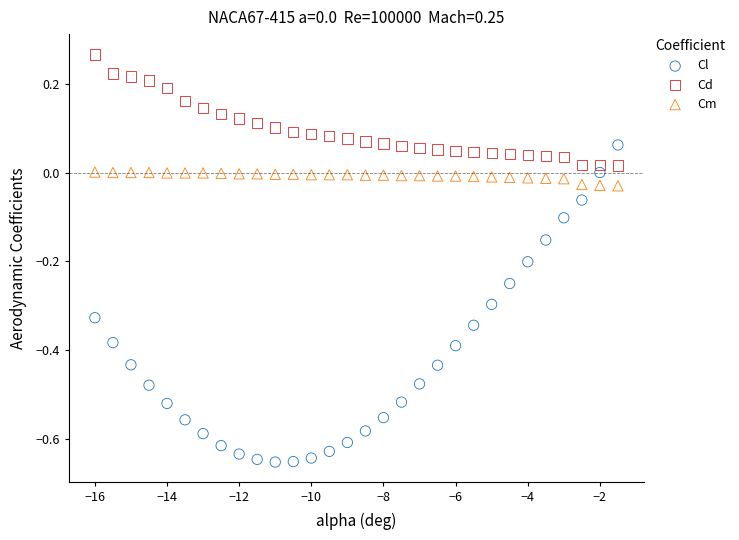

Which series contains the lowest Y value?

Cl